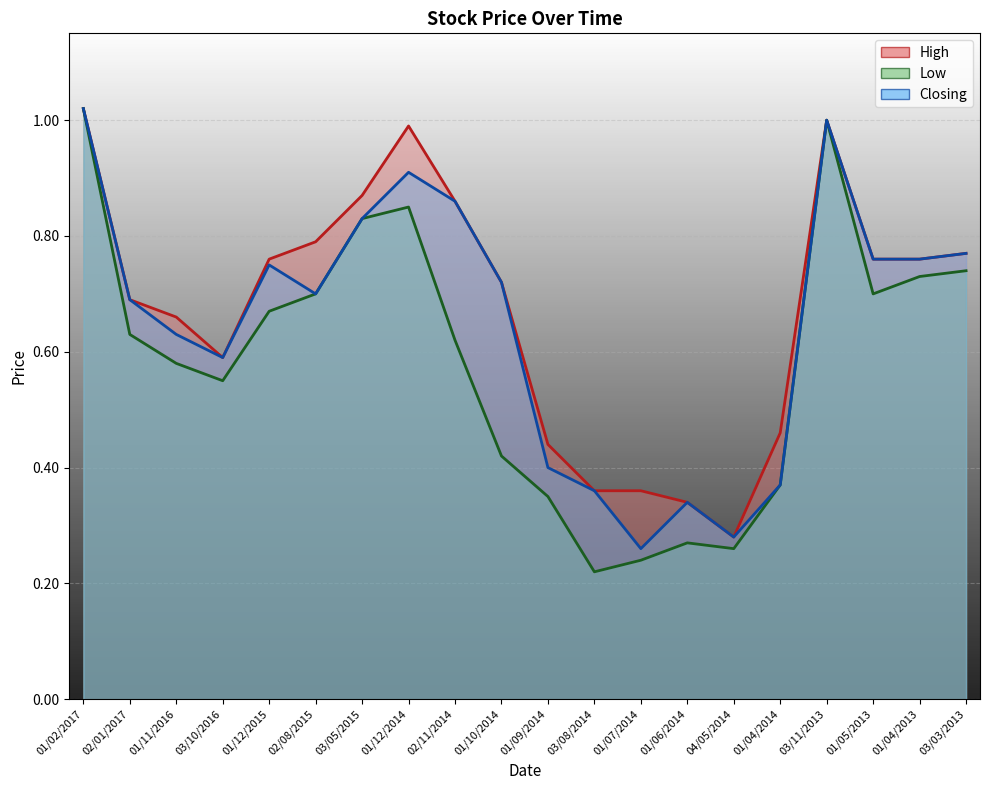

Which series has the largest total across all categories?

High